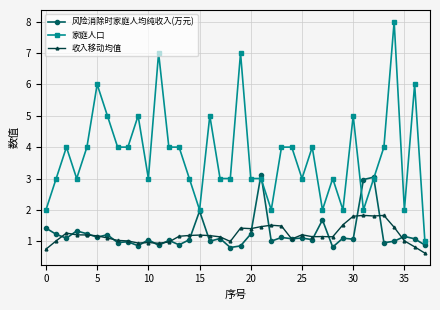

Which series has the largest total across all categories?

家庭人口